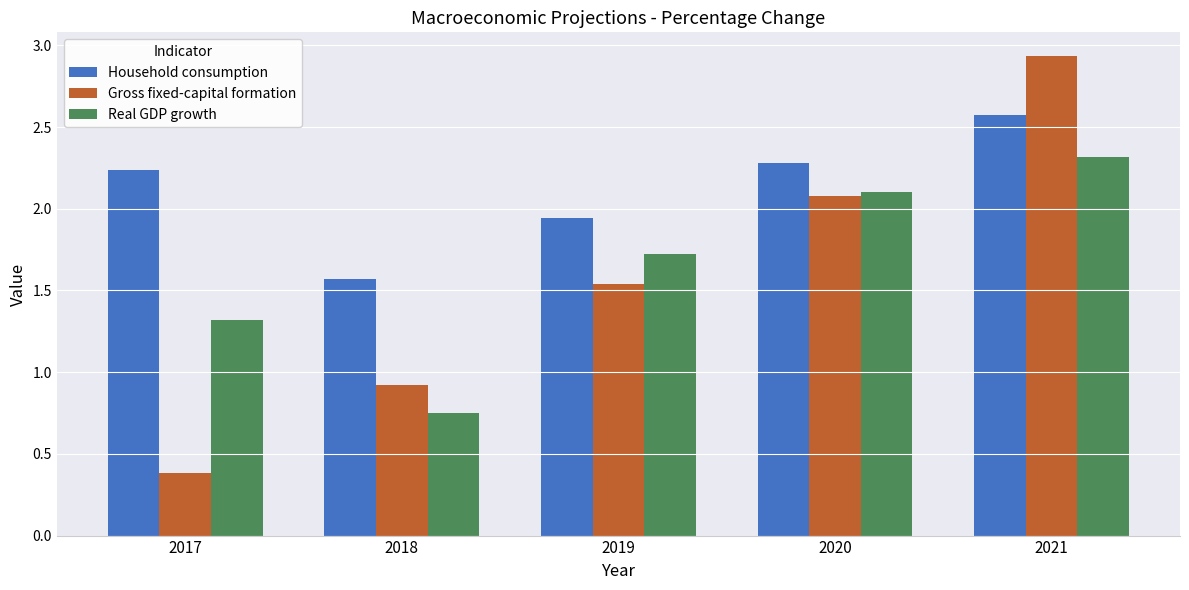

At which category does the chart reach its minimum across all series?

2017